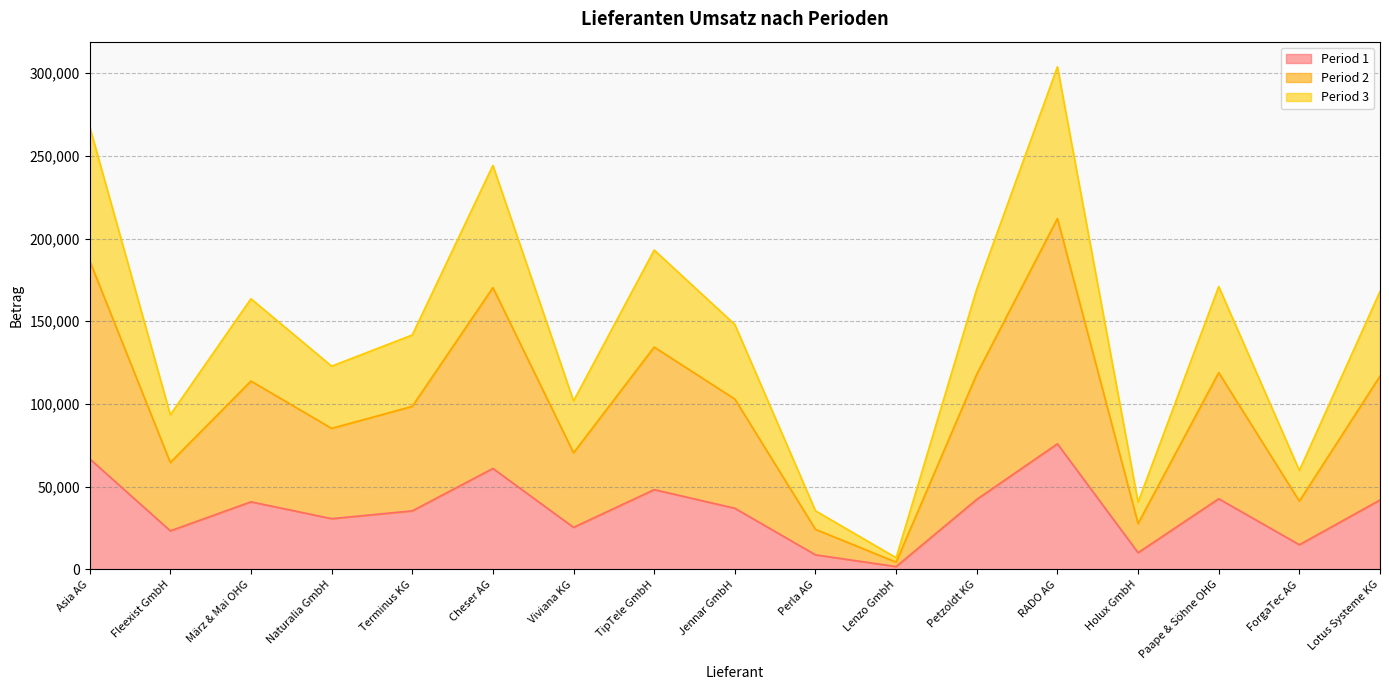

What is the total value across all series at März & Mai OHG?

163601